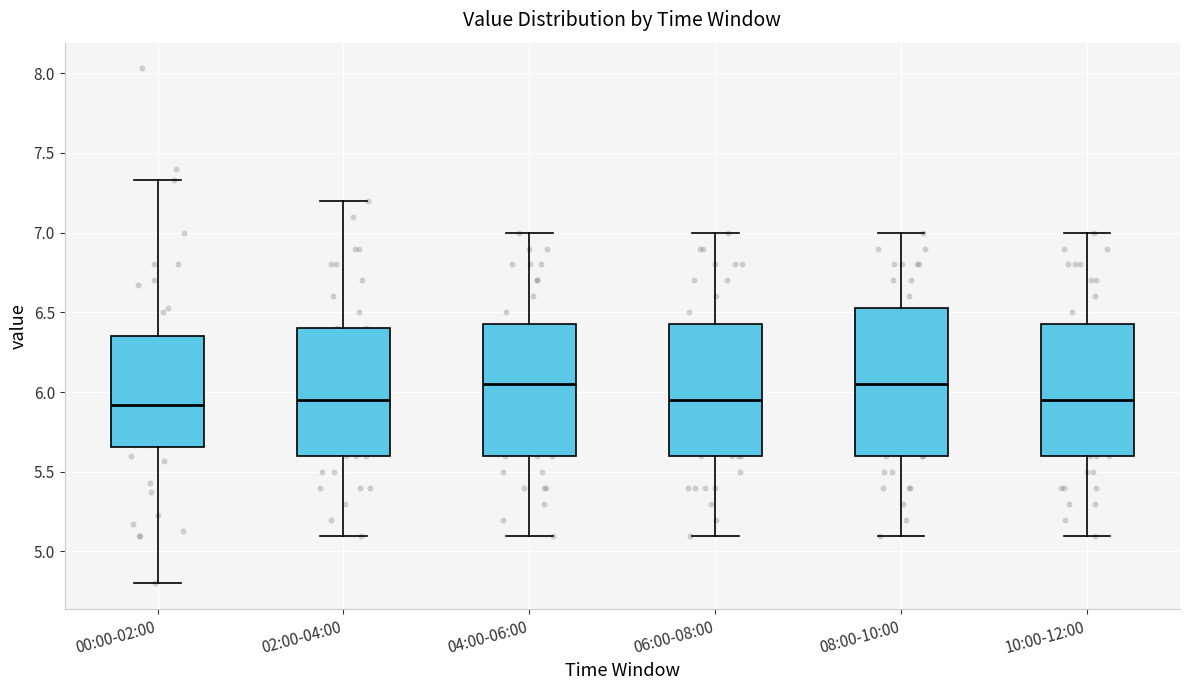

Reading left to right, read every box against the y-axis: the position of its median line, the range the box covers, and the ends of its whiskers. The values are not printed on the chart, so give them approximately, as read against the axis.

00:00-02:00: median 5.90, box 5.65 to 6.35, whiskers 4.80 to 7.35
02:00-04:00: median 5.95, box 5.60 to 6.40, whiskers 5.10 to 7.20
04:00-06:00: median 6.05, box 5.60 to 6.45, whiskers 5.10 to 7.00
06:00-08:00: median 5.95, box 5.60 to 6.45, whiskers 5.10 to 7.00
08:00-10:00: median 6.05, box 5.60 to 6.55, whiskers 5.10 to 7.00
10:00-12:00: median 5.95, box 5.60 to 6.45, whiskers 5.10 to 7.00